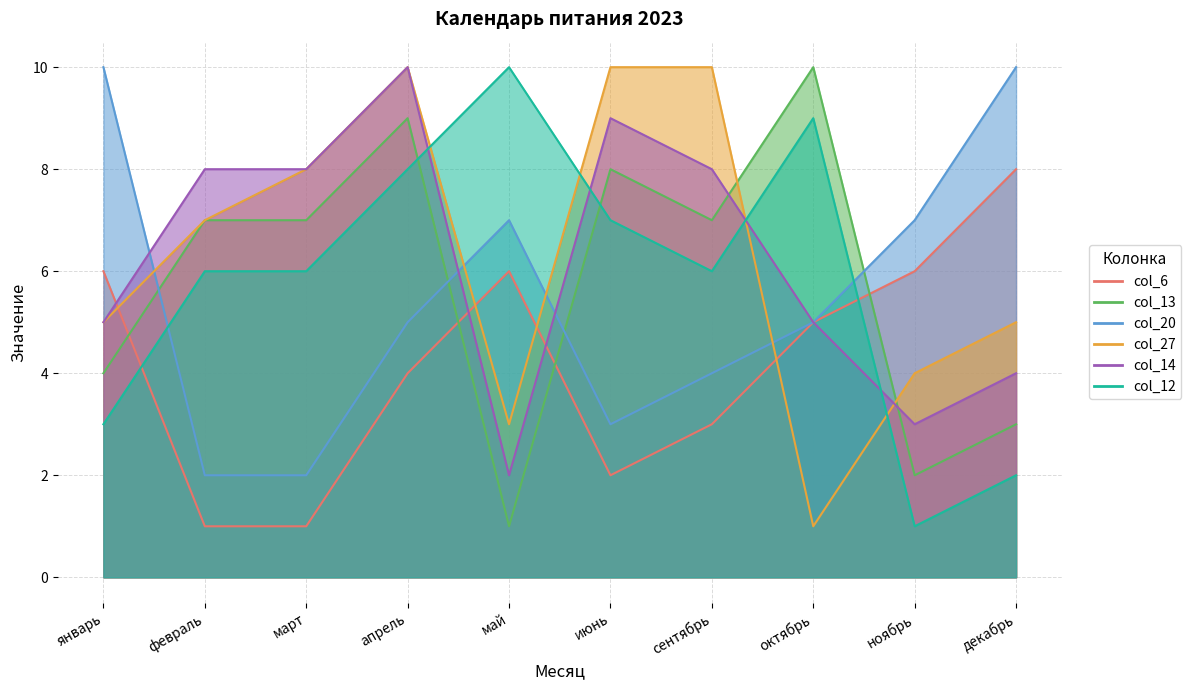

True or false: col_20 has a value of 2 at сентябрь.

False